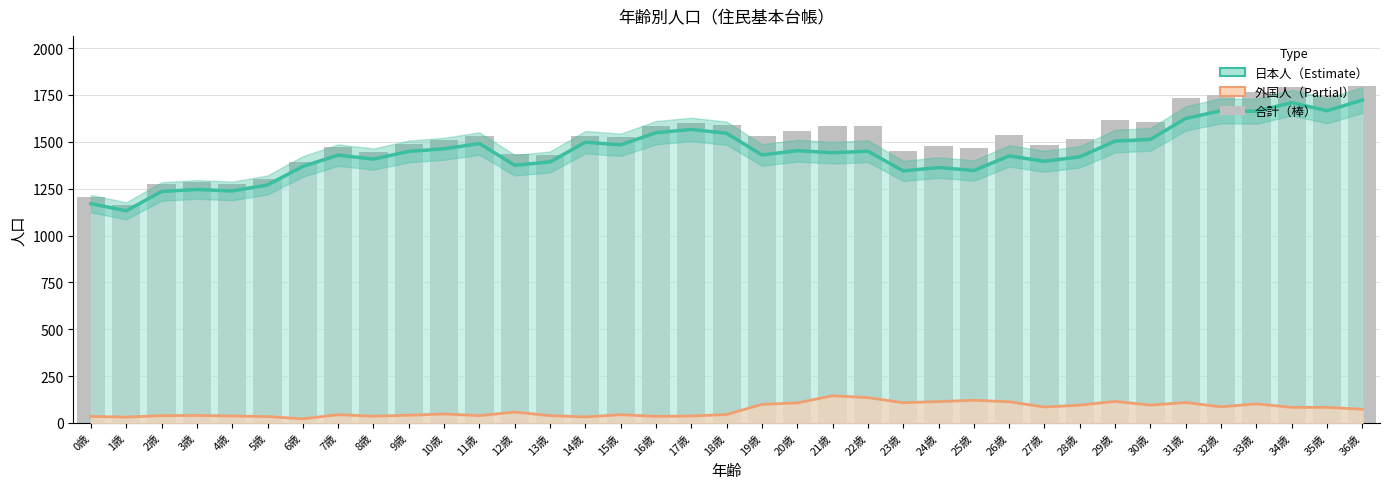

Read the 日本人（Estimate） value at 23歳, to the nearest 100.

1300